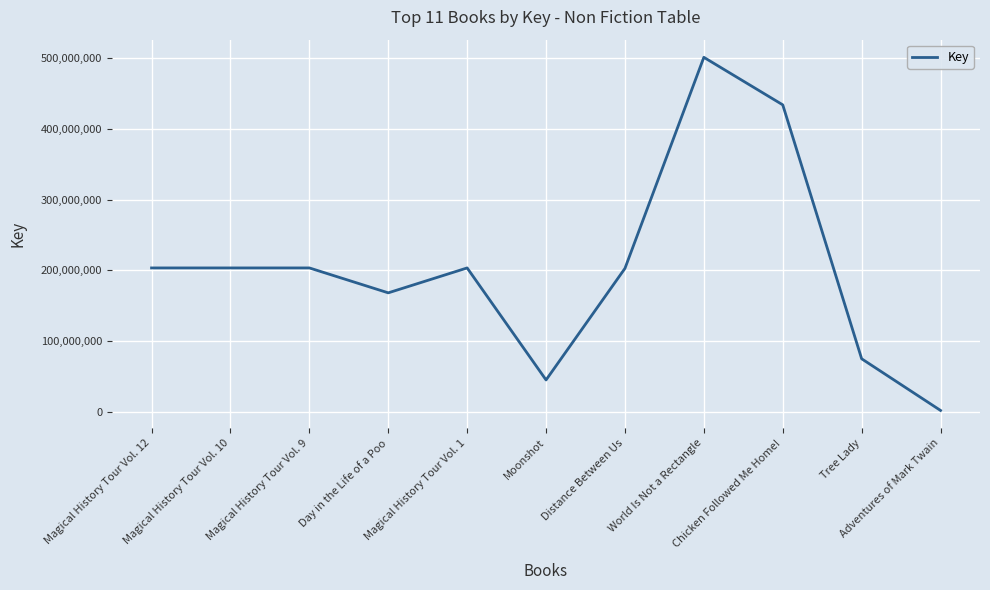

Between Distance Between Us and Chicken Followed Me Home!, which is larger?

Chicken Followed Me Home!